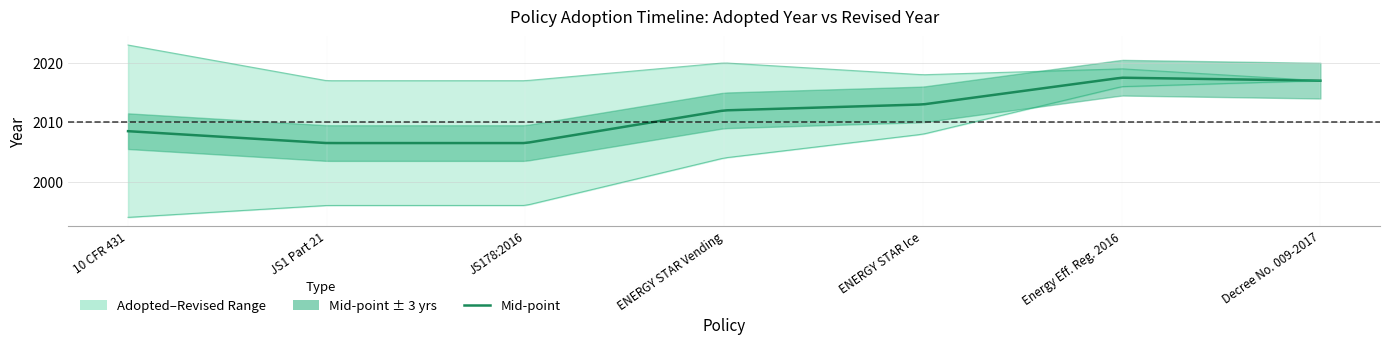

Reading left to right, what are all the values shown in this chart?

Adopted: 1994	1996	1996	2004	2008	2016	2017
Revised: 2023	2017	2017	2020	2018	2019	2017